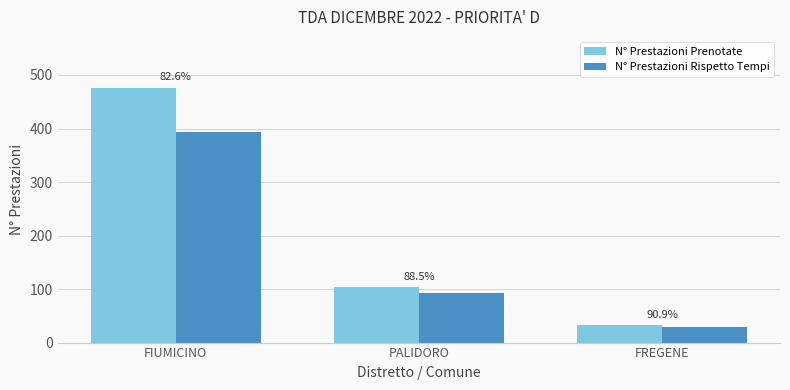

Is the value of N° Prestazioni Prenotate at FIUMICINO greater than the value of N° Prestazioni Rispetto Tempi at PALIDORO?

Yes